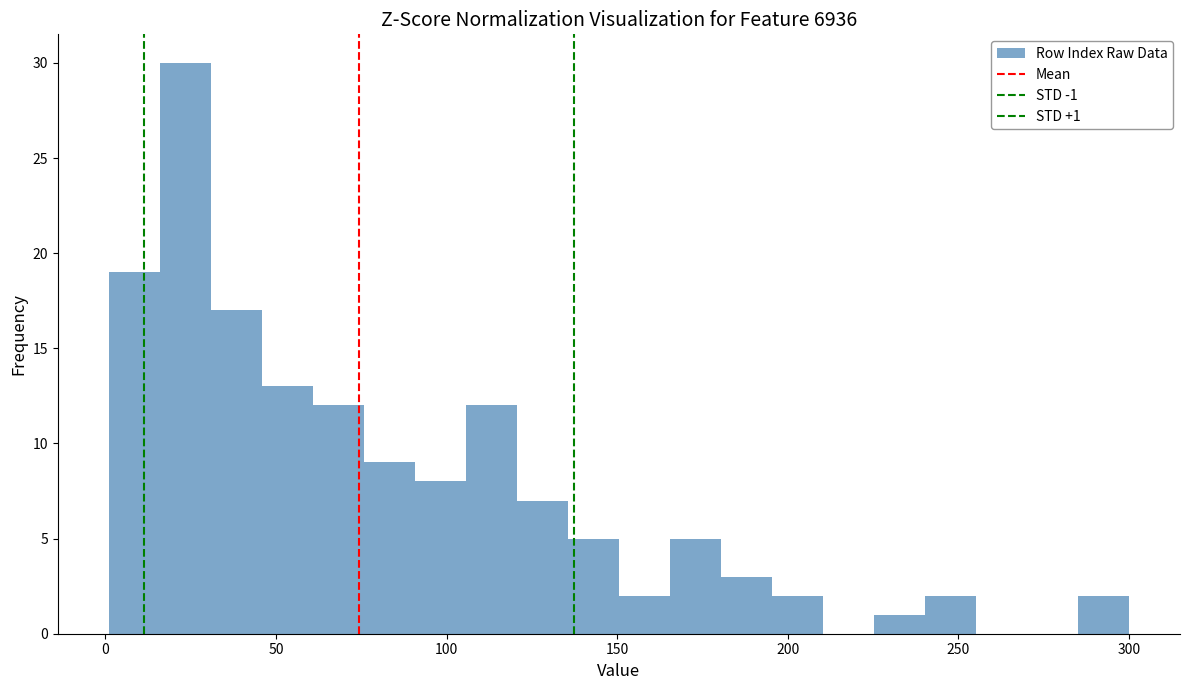

Around what value on the x-axis is the tallest bar? Give the approximate position of its centre, as read against the axis.

25